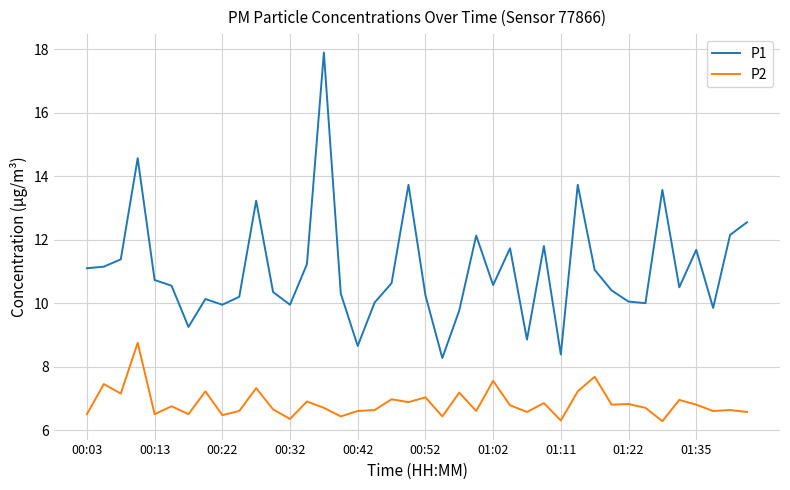

At how many categories does at least one series exceed 12?

9